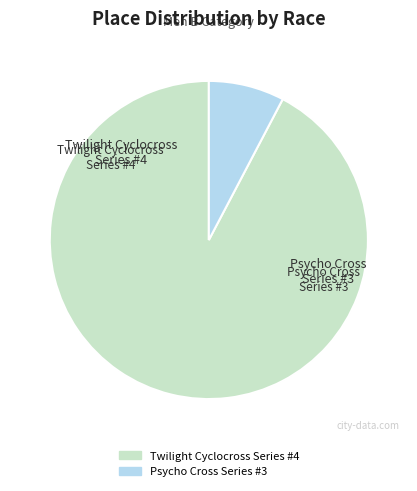

Is Twilight Cyclocross Series #4 the majority of the pie?

Yes